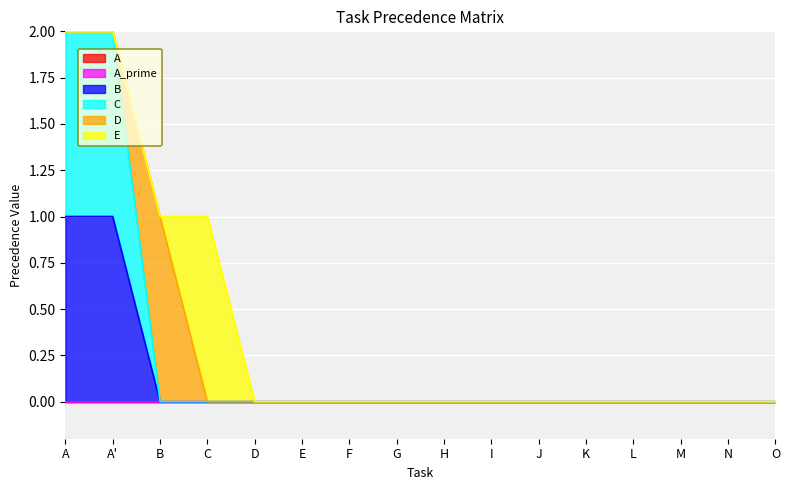

True or false: A_prime and B cross at least once.

False